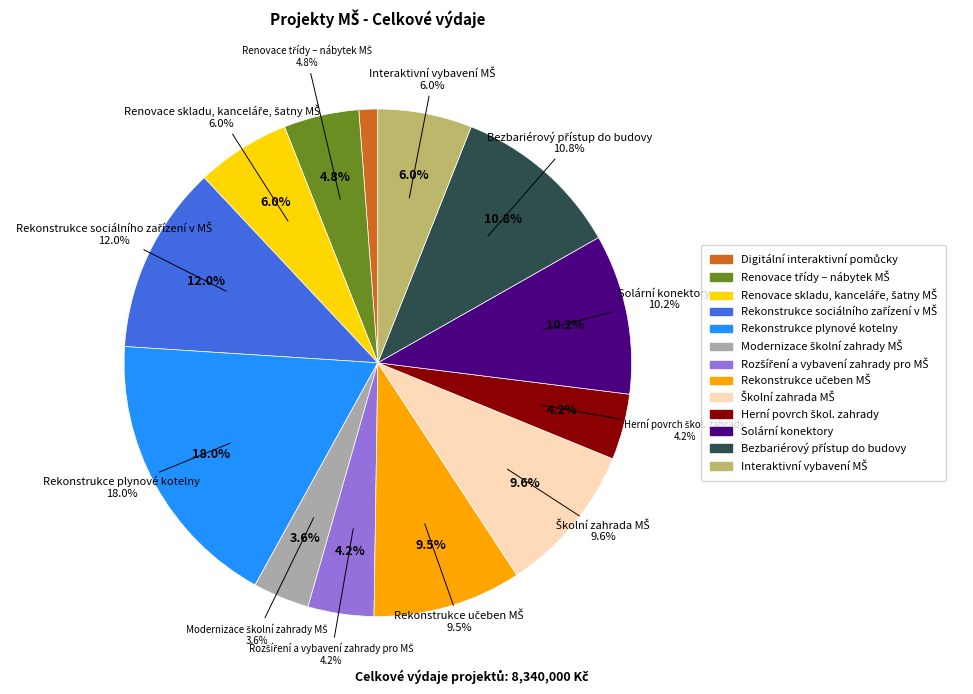

What percentage is the Rekonstrukce sociálního zařízení v MŠ slice, to the nearest percent?

12%